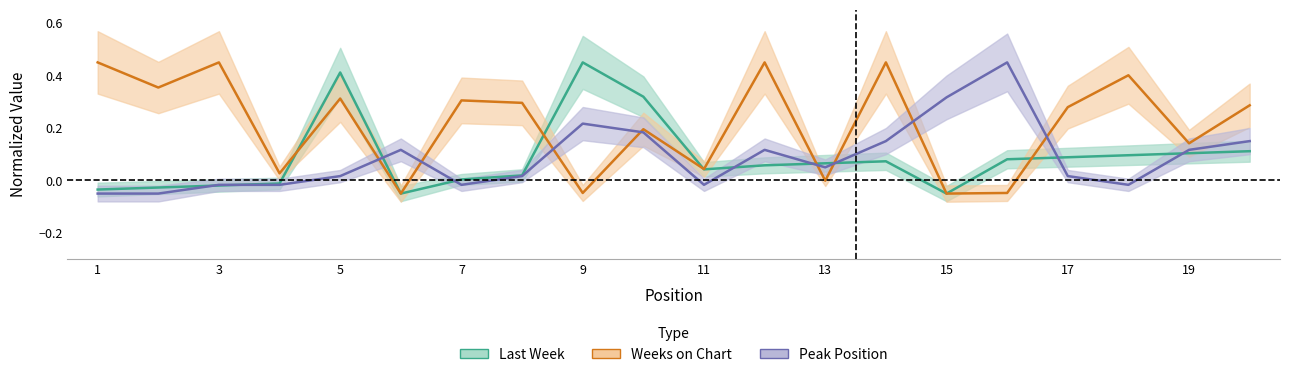

The value of Peak Position at 13 is 0.1. True or false?

True